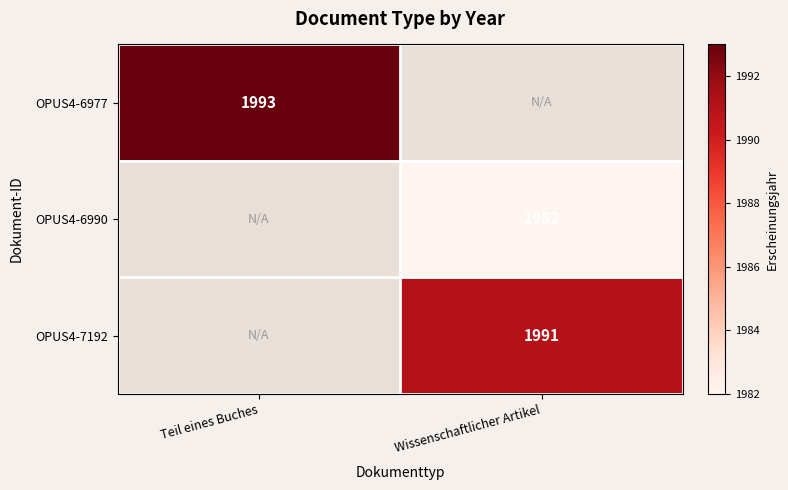

How many data points does each series have?

2